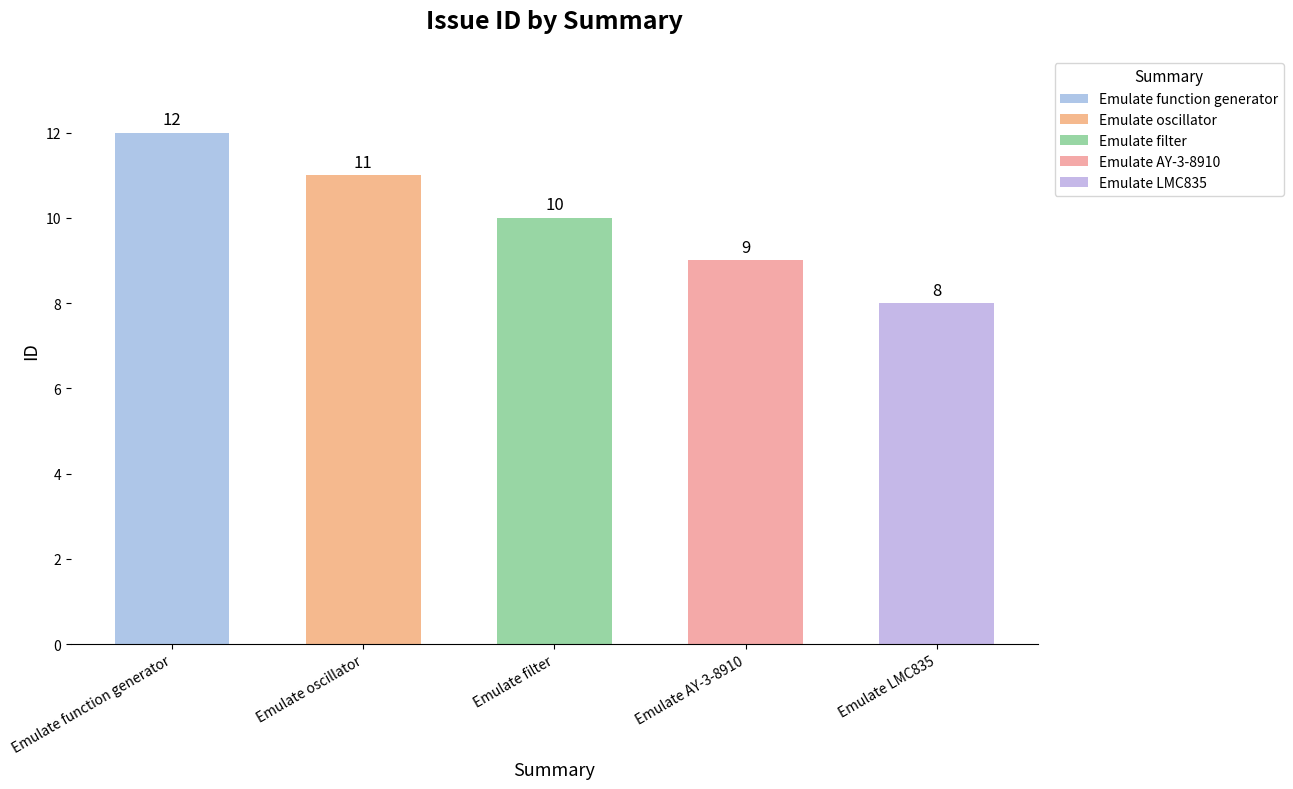

True or false: the data shows 8 at Emulate LMC835.

True